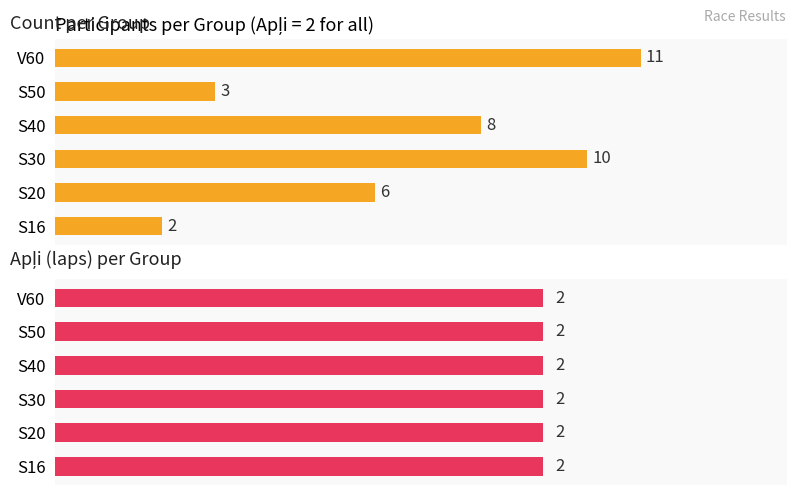

Which has a higher value, S30 or S16?

S30